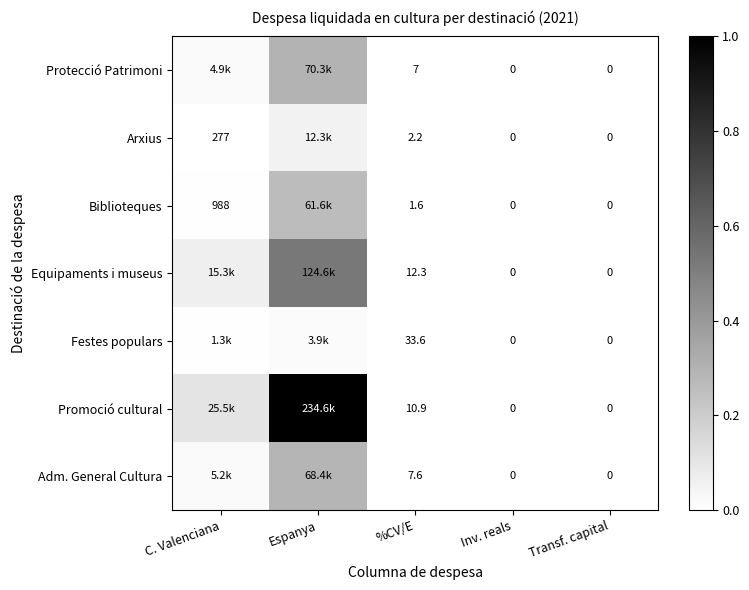

Count the number of data series in this chart.

7